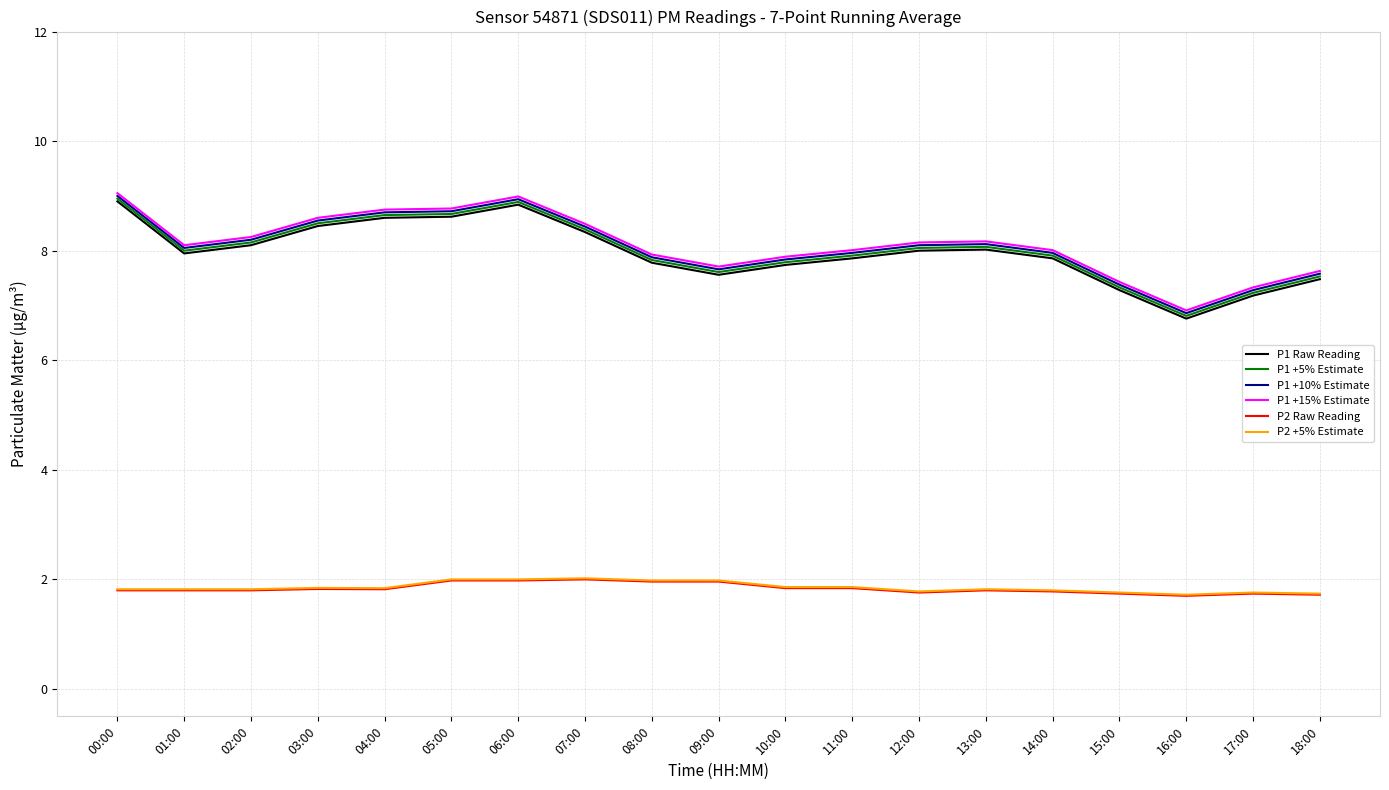

What value does the P1 +5% Estimate series have at 02:00?

8.2